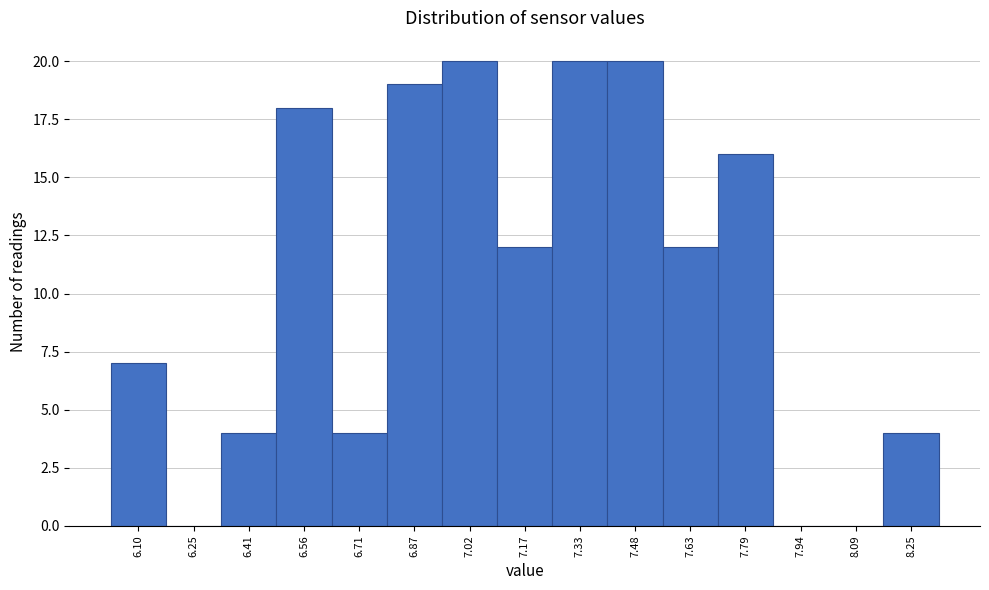

Reading left to right, list all the values displayed in this chart.

6.10=7	6.25=0	6.41=4	6.56=18	6.71=4	6.87=19	7.02=20	7.17=12	7.33=20	7.48=20	7.63=12	7.79=16	7.94=0	8.09=0	8.25=4